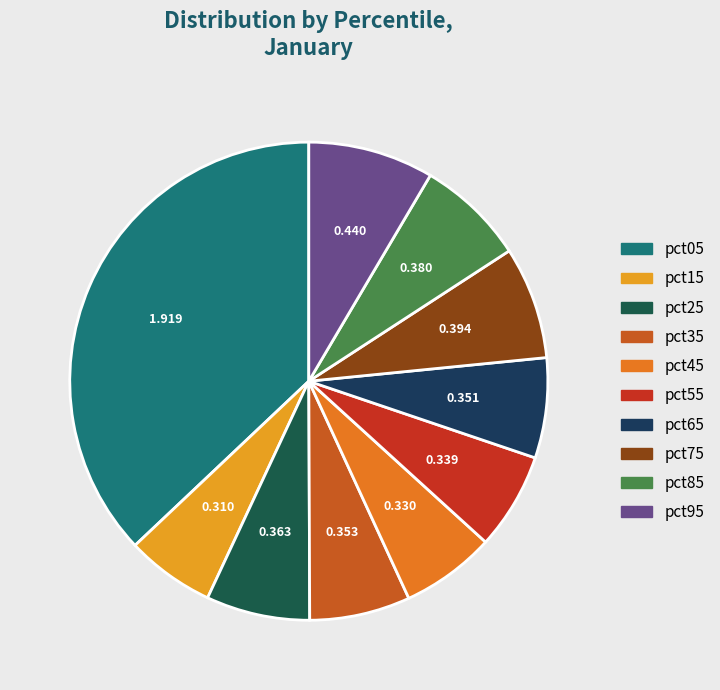

Which slice is the largest?

pct05